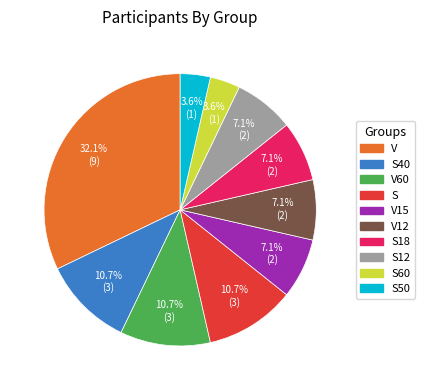

Does any single category account for the majority?

No